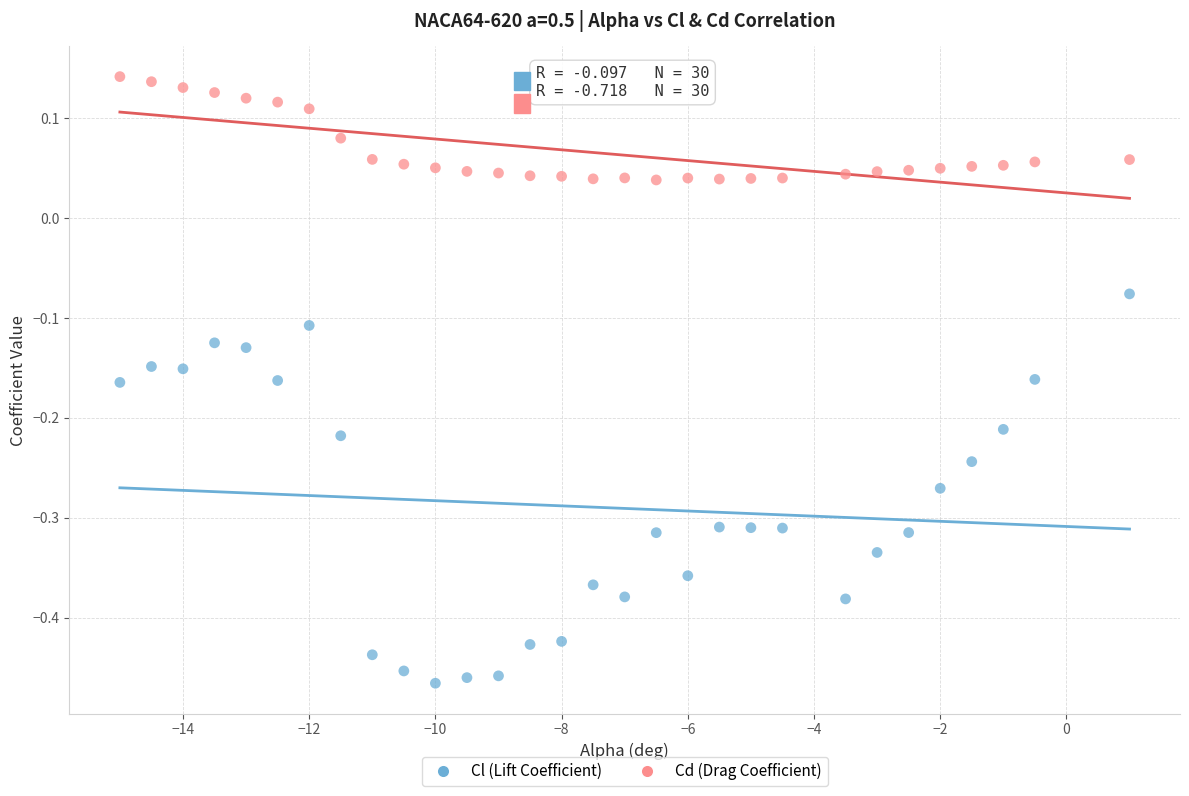

What are all the series names shown in the legend?

Cl (Lift Coefficient), Cd (Drag Coefficient)